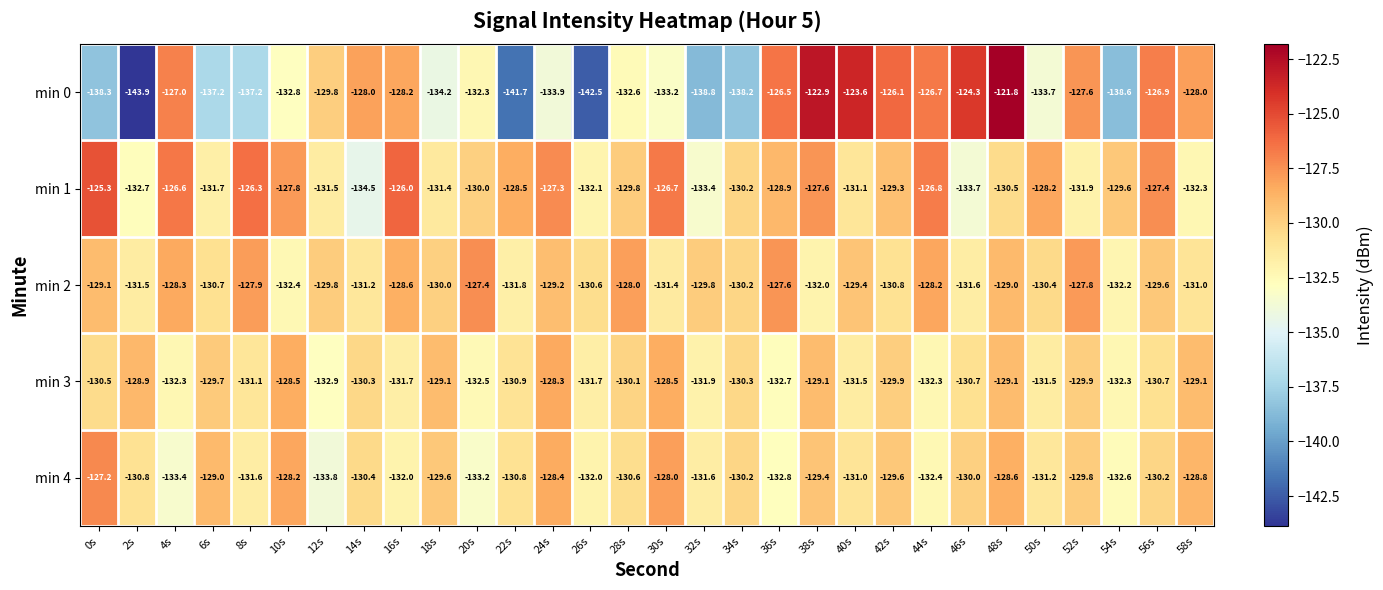

At which label does min 0 first exceed -132?

4s